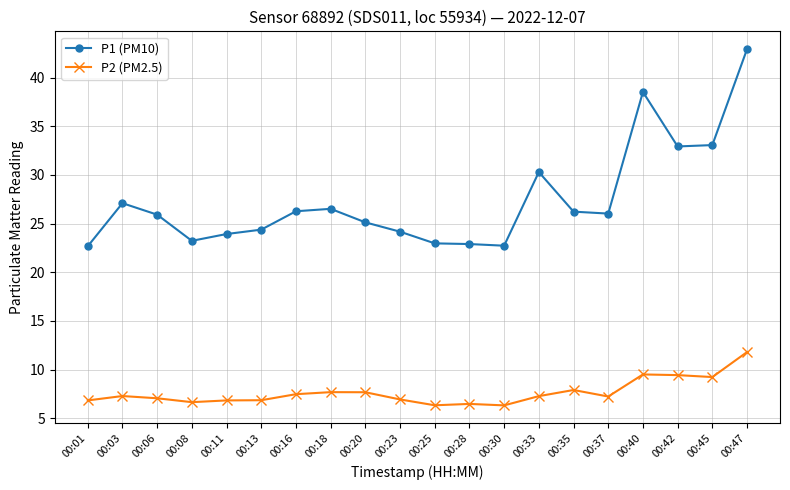

True or false: P2 (PM2.5) and P1 (PM10) cross at least once.

False